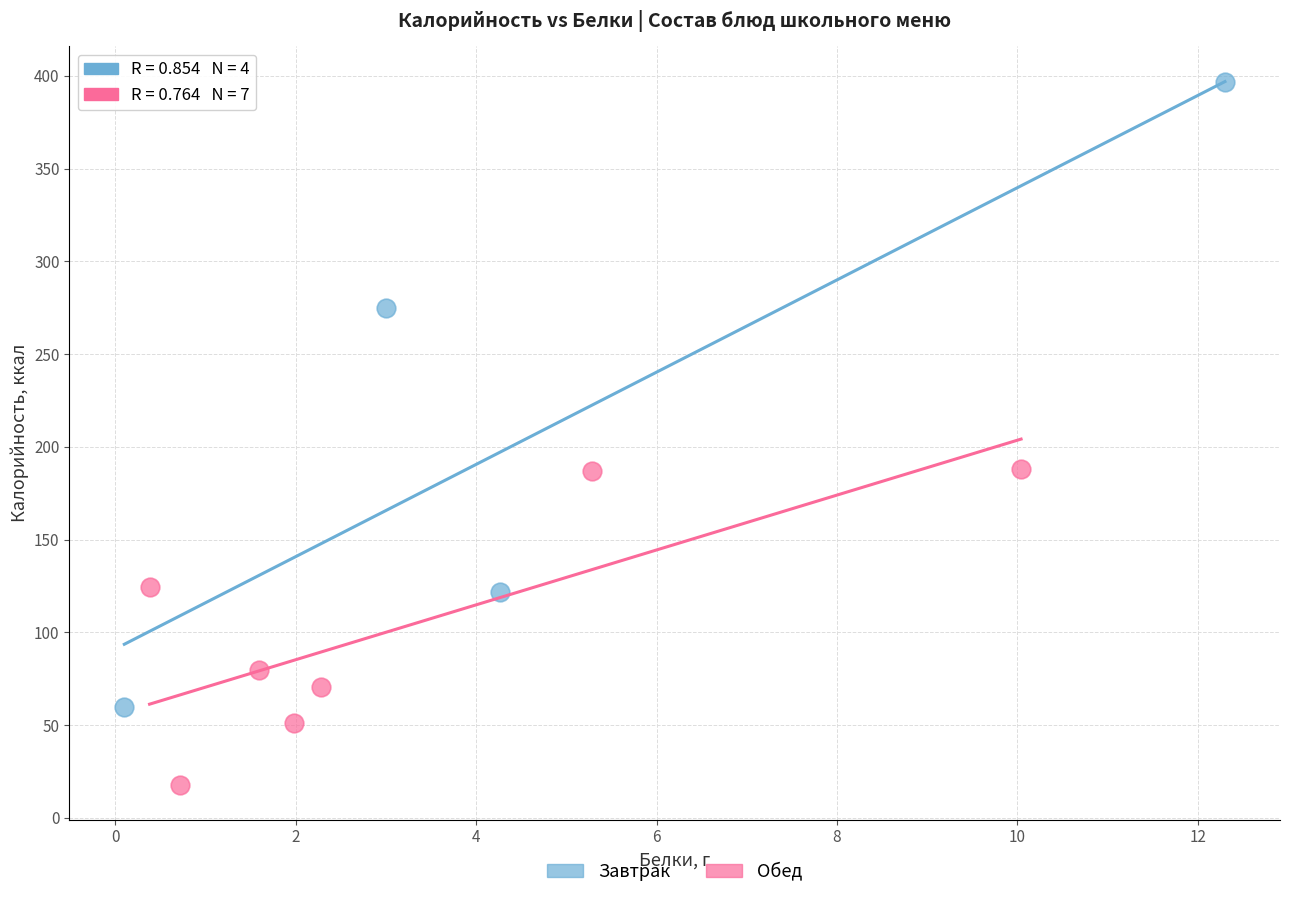

Which series contains the highest Y value?

Завтрак